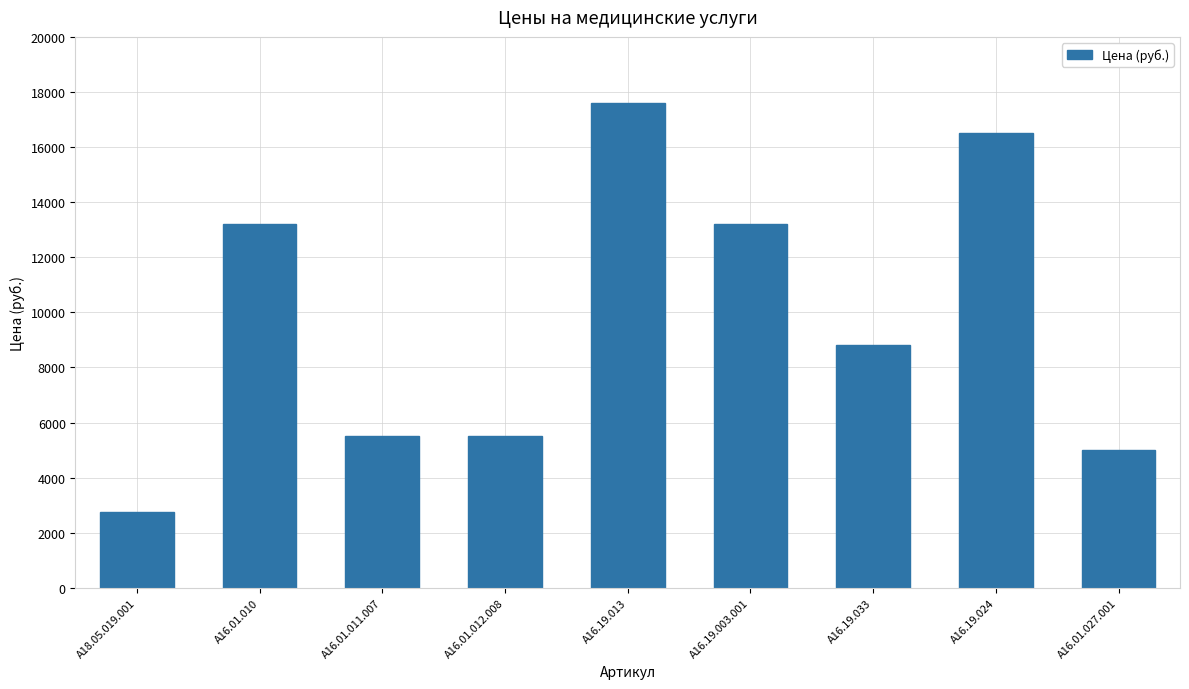

Reading left to right, extract all data points from this chart.

A18.05.019.001=2750	A16.01.010=13200	A16.01.011.007=5500	A16.01.012.008=5500	A16.19.013=17600	A16.19.003.001=13200	A16.19.033=8800	A16.19.024=16500	A16.01.027.001=5000